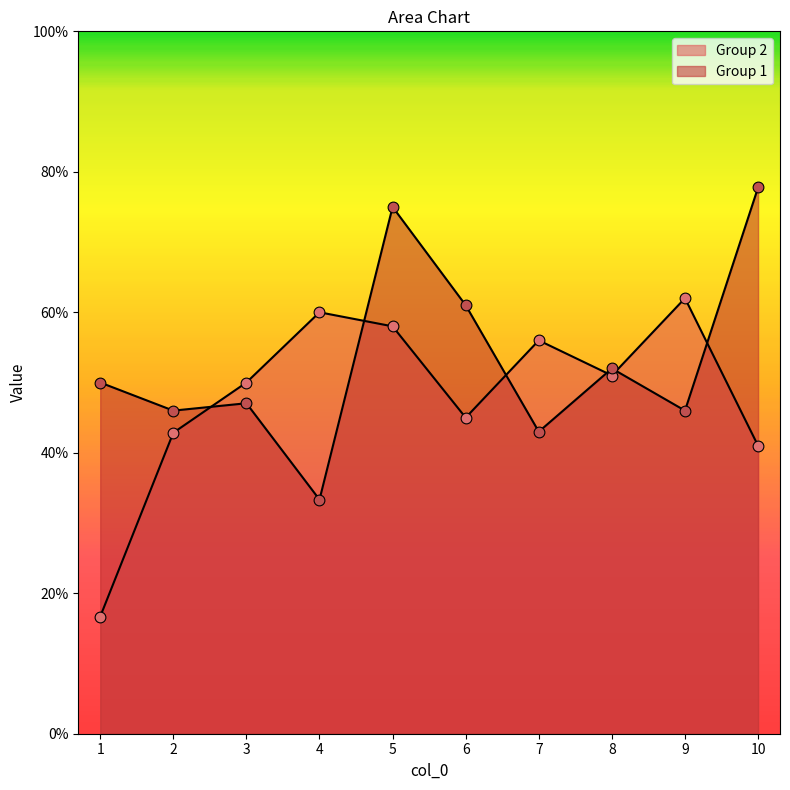

Is the value of Group 1 at 4 greater than the value of Group 2 at 10?

No